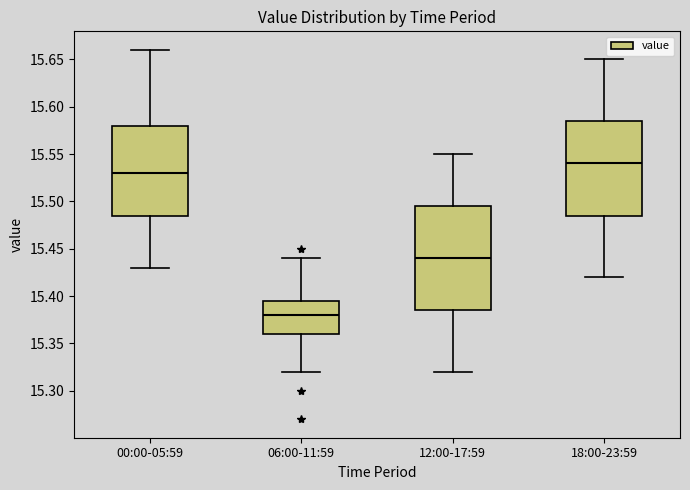

Reading left to right, transcribe this box plot: for each box, give where its median line is, the range the box spans, and where its two whiskers end, as read against the y-axis. The values are not printed on the chart, so give them approximately, as read against the axis.

00:00-05:59: median 15.530, box 15.485 to 15.580, whiskers 15.430 to 15.660
06:00-11:59: median 15.380, box 15.360 to 15.395, whiskers 15.320 to 15.440
12:00-17:59: median 15.440, box 15.385 to 15.495, whiskers 15.320 to 15.550
18:00-23:59: median 15.540, box 15.485 to 15.585, whiskers 15.420 to 15.650